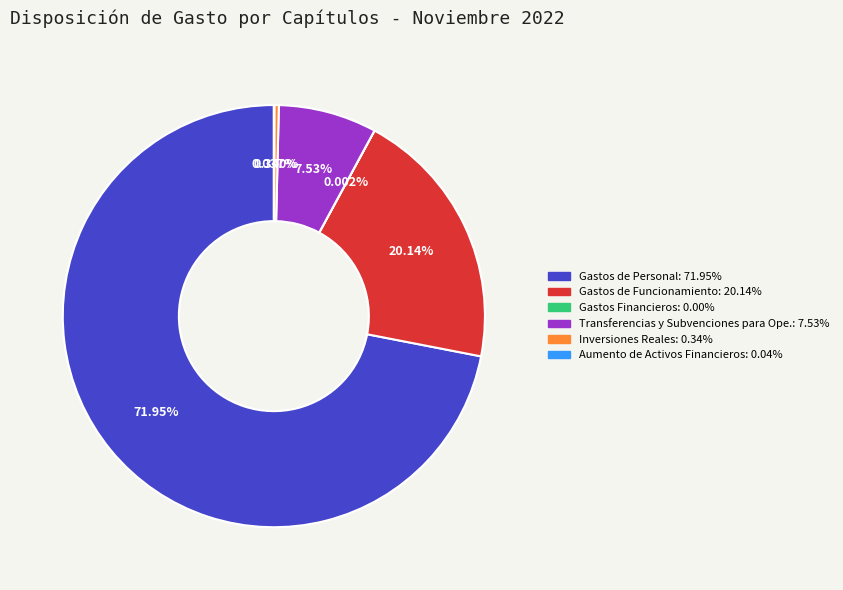

The Transferencias y Subvenciones para Ope. slice represents 17% of the pie. True or false?

False